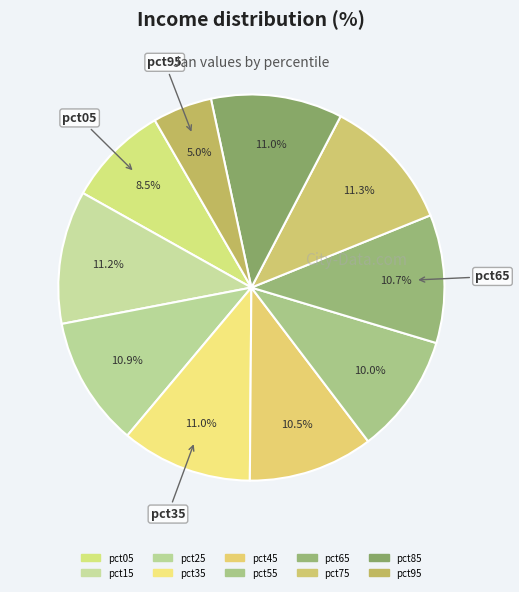

Which category has the biggest portion of the pie?

pct75